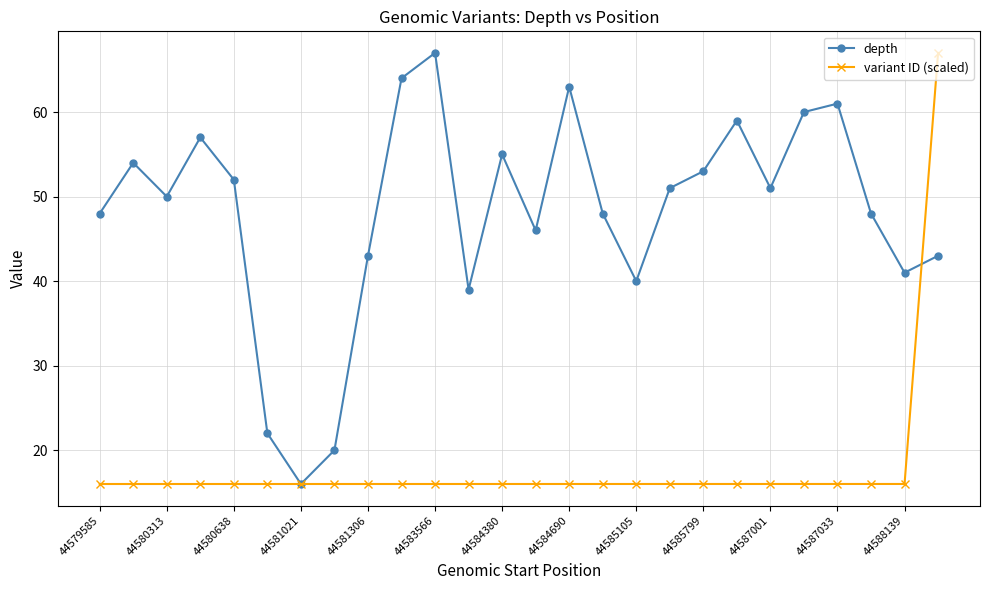

What is the lowest value of the variant ID (scaled) series?

16.0